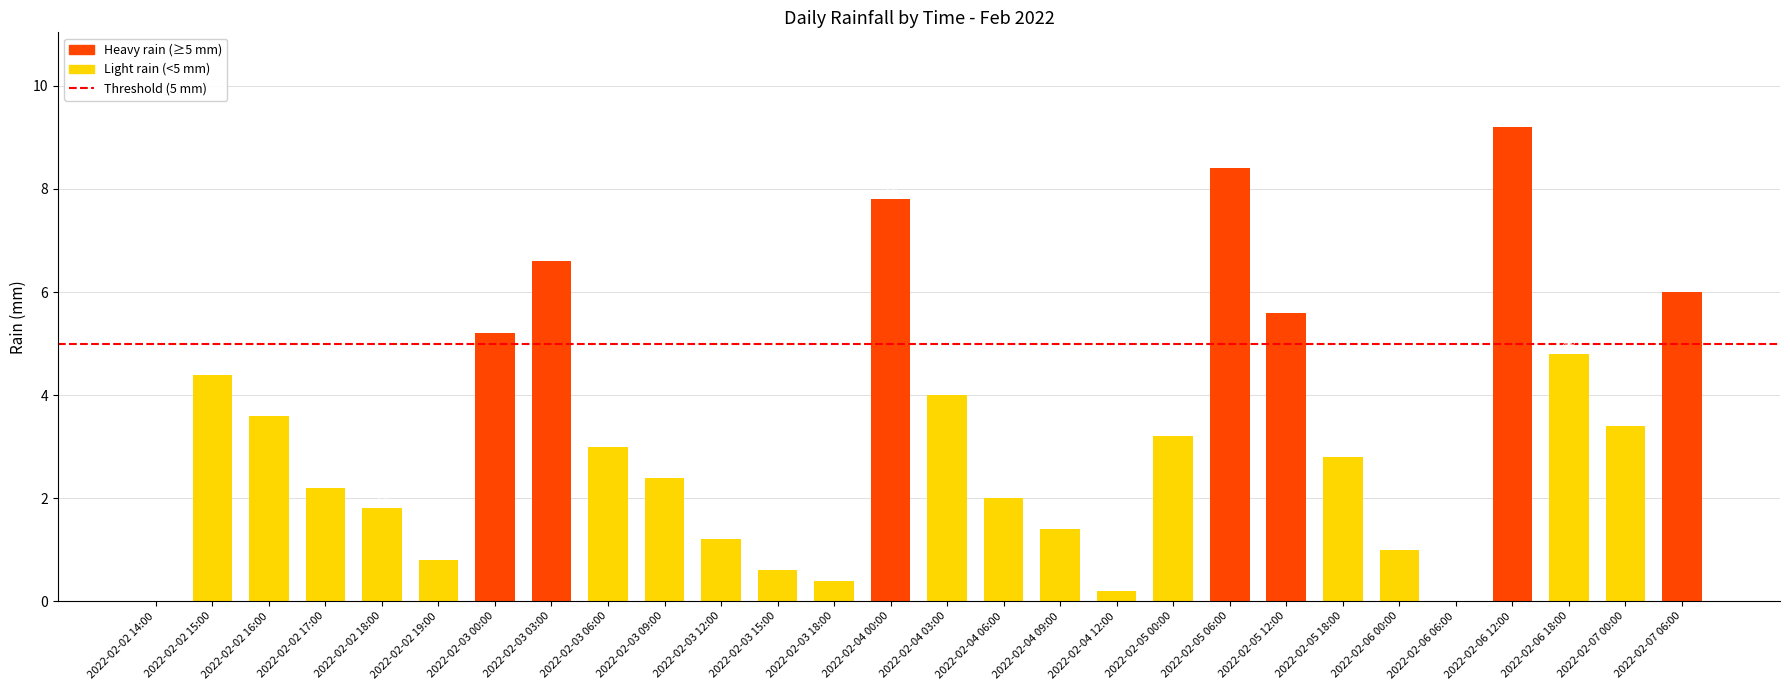

At which label is the value closest to 4?

2022-02-04 03:00